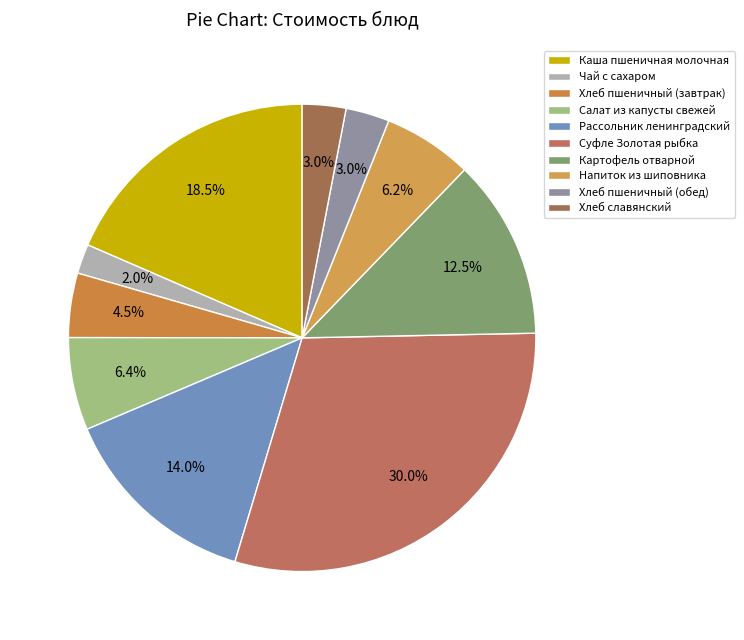

True or false: Салат из капусты свежей accounts for 1% of the total.

False